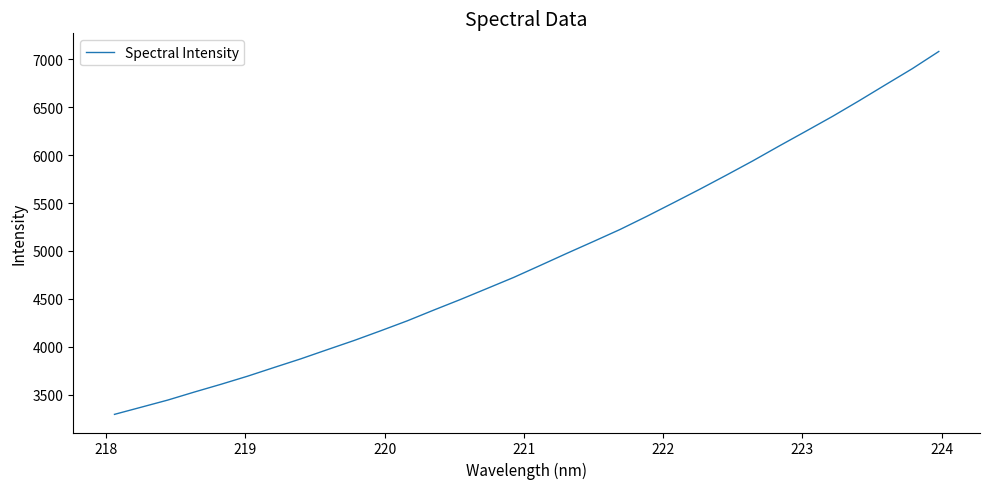

What is the difference between the maximum and minimum values?

3782.4